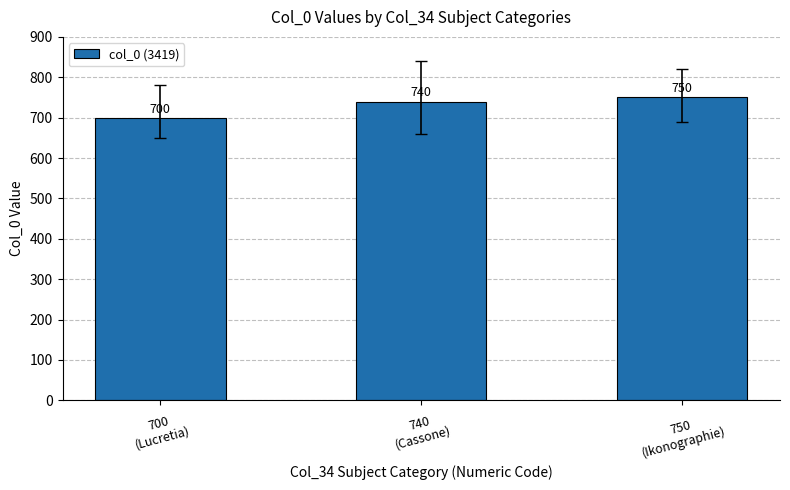

Which has a higher value, 700
(Lucretia) or 740
(Cassone)?

740
(Cassone)